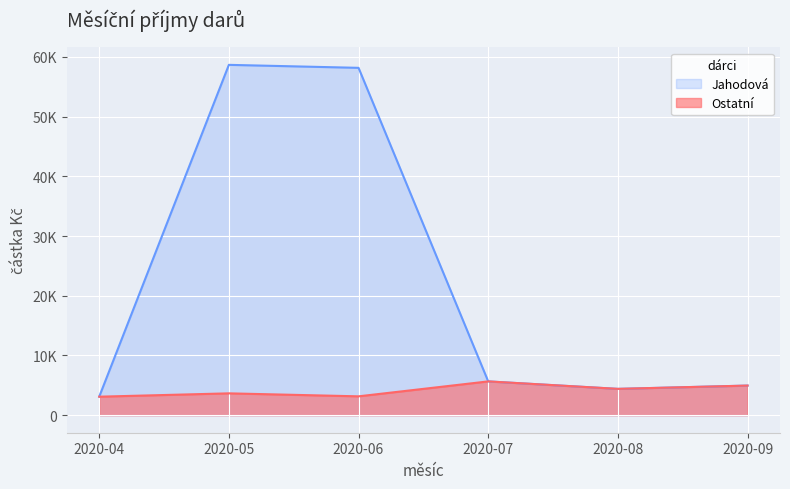

What are all the series names shown in the legend?

Jahodová, Ostatní